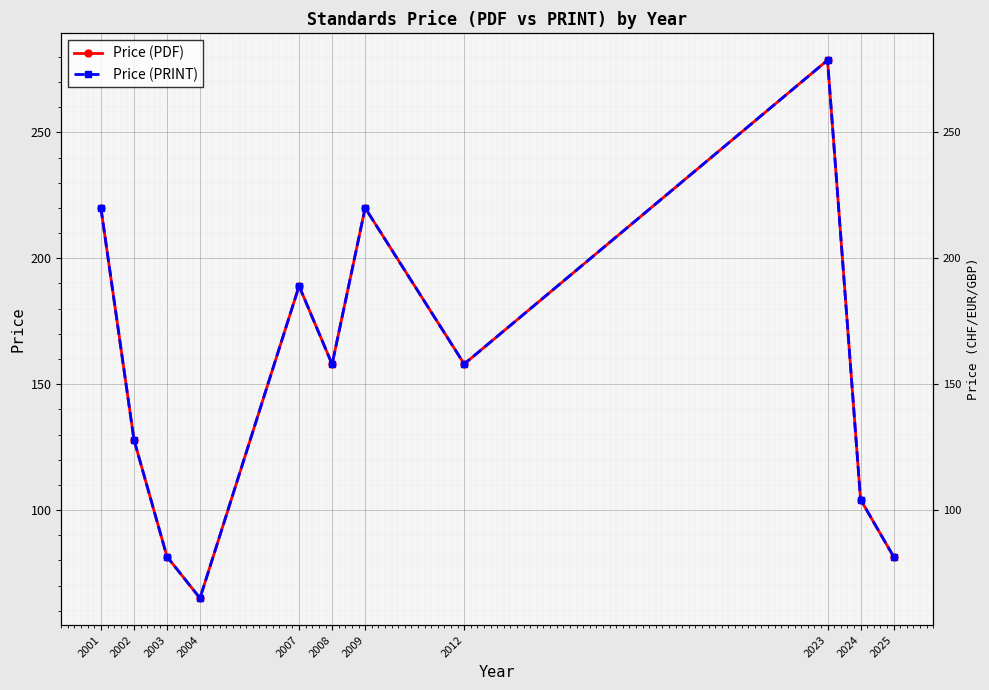

Which series has the largest total across all categories?

Price (PDF)